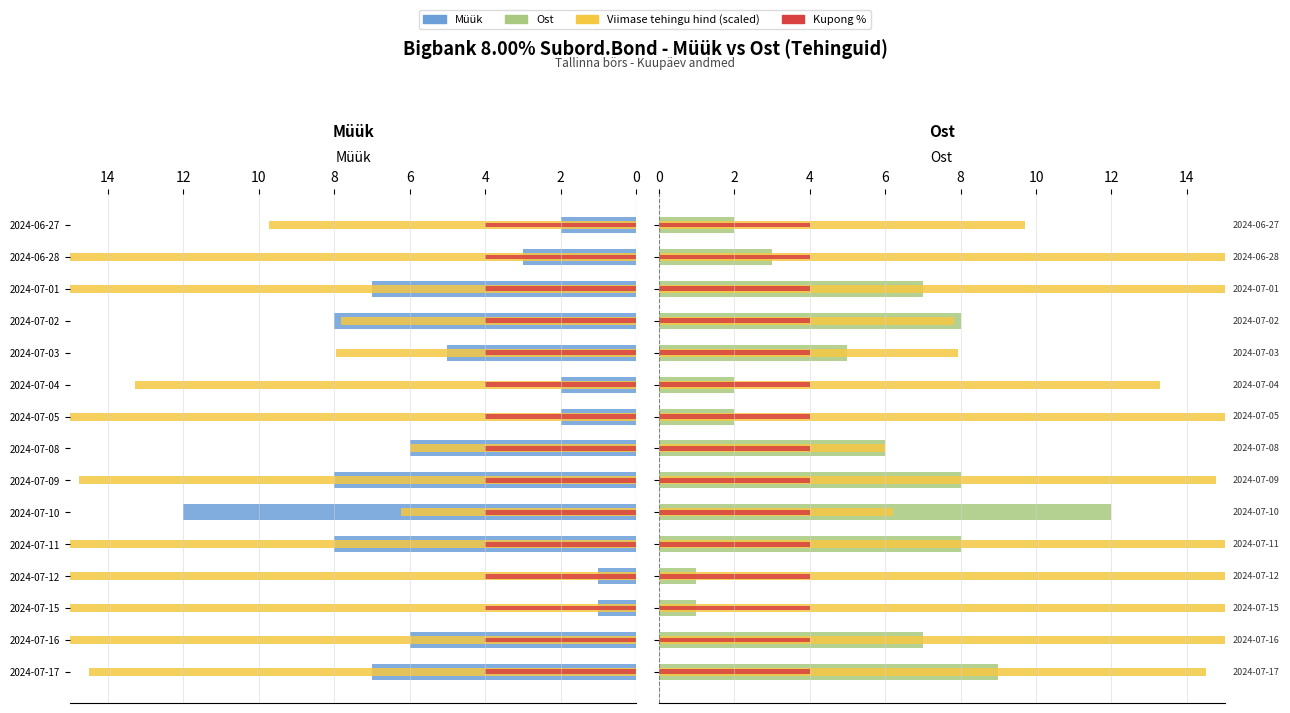

Which series has the widest spread of values?

Viimase tehingu hind (scaled)